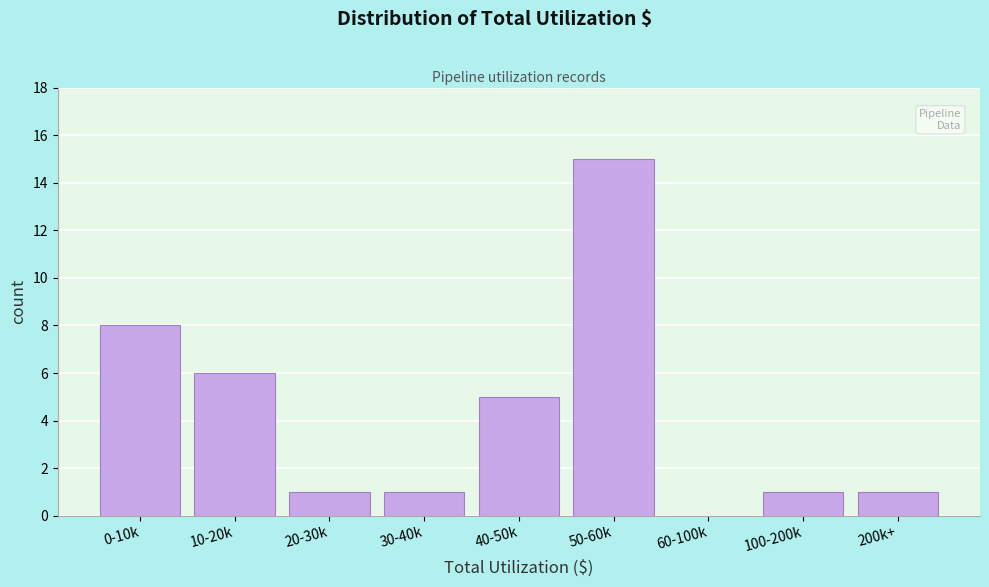

Reading right to left, what are all the values shown in this chart?

200k+=1	100-200k=1	60-100k=0	50-60k=15	40-50k=5	30-40k=1	20-30k=1	10-20k=6	0-10k=8